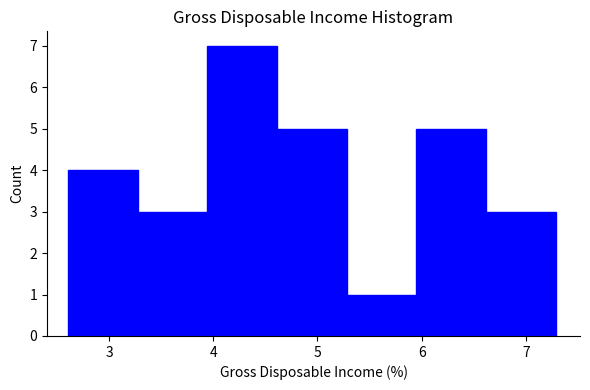

Which range on the x-axis has the tallest bar?

3.9 to 4.6